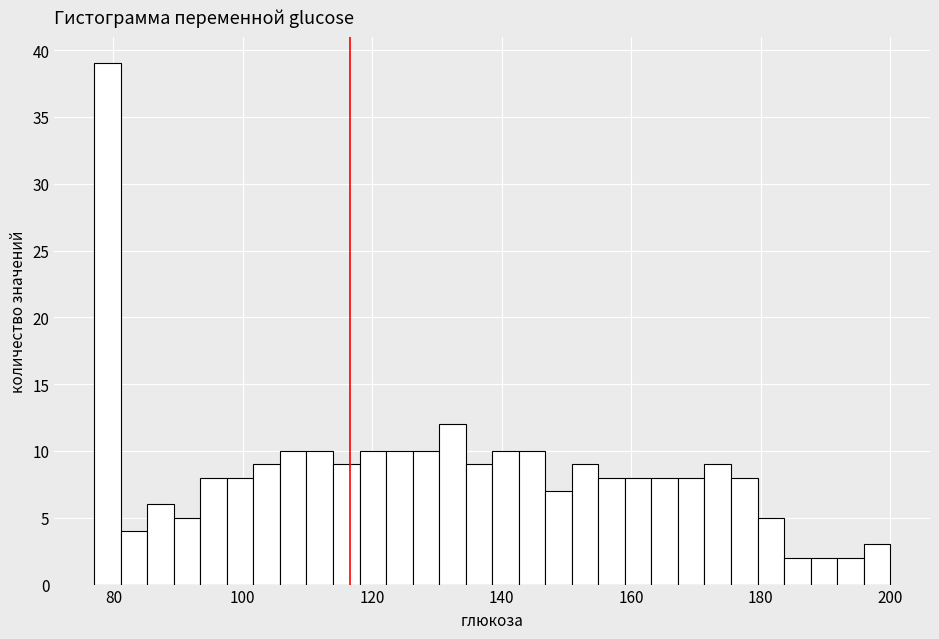

Around what value on the x-axis is the tallest bar? Give the approximate position of its centre, as read against the axis.

80